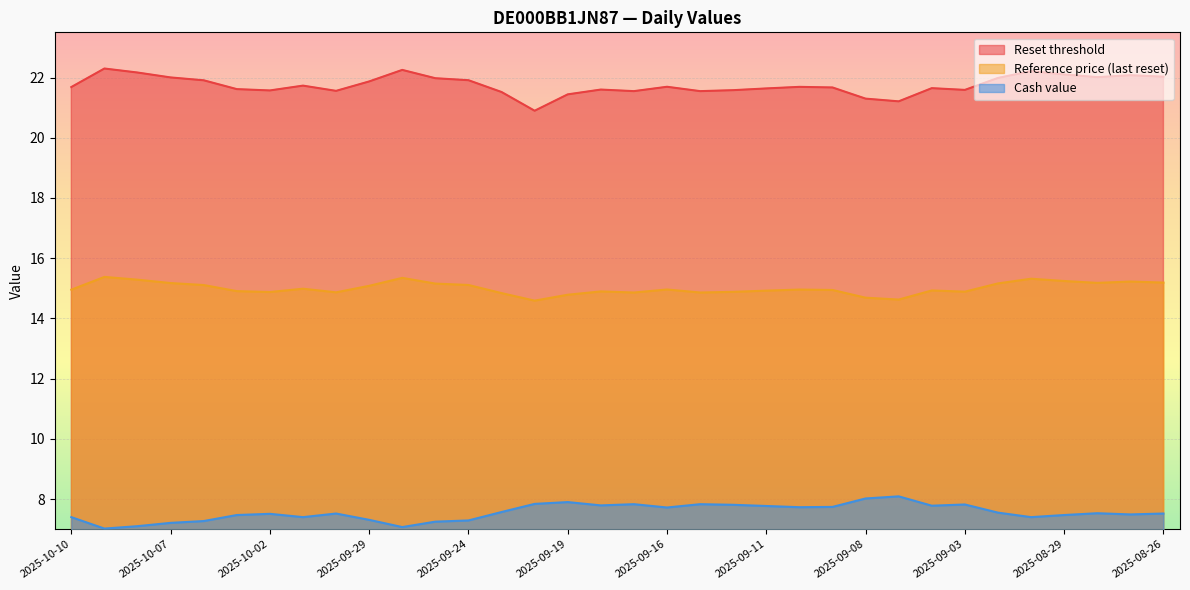

At which category is the sum across all series the highest?

2025-09-01